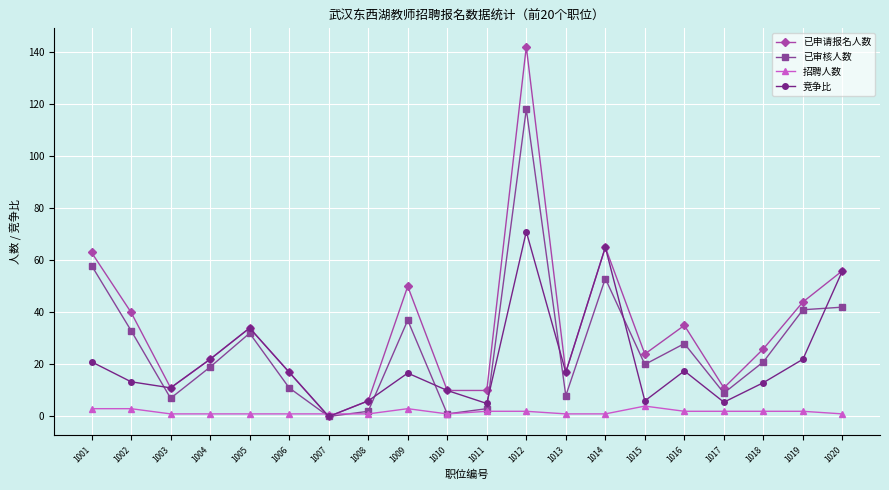

How many lines are shown in the chart?

4